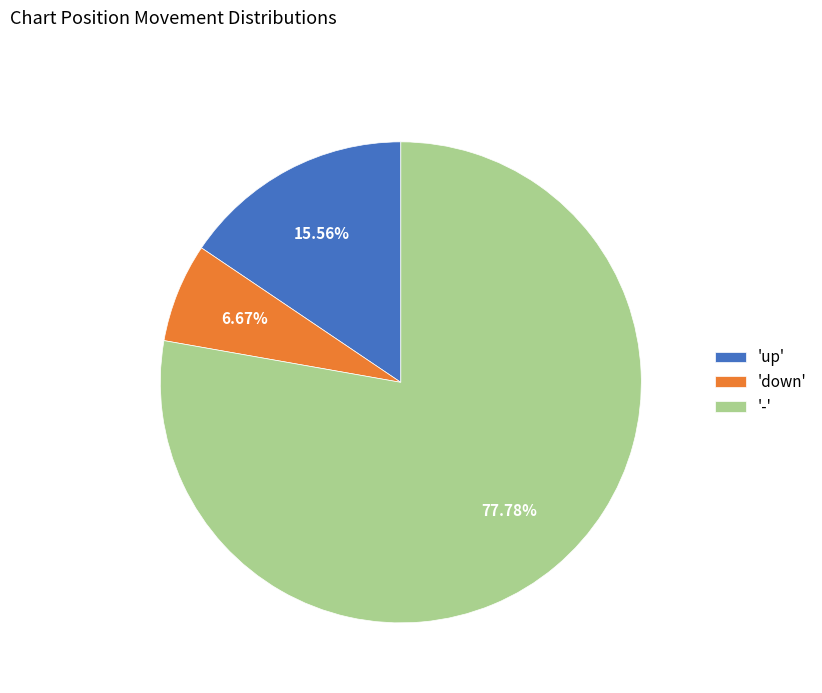

What is the ratio of the value at '-' to the value at 'down'?

11.7